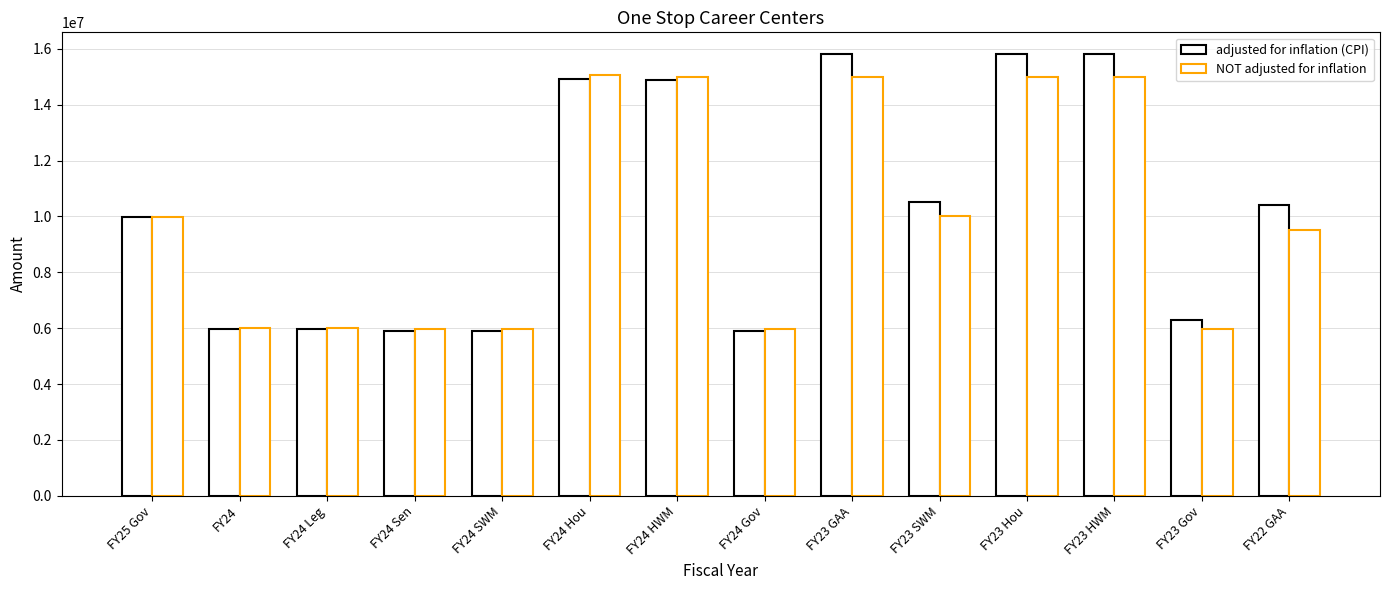

Between FY25 Gov and FY24 Gov, which series saw the biggest shift?

adjusted for inflation (CPI)